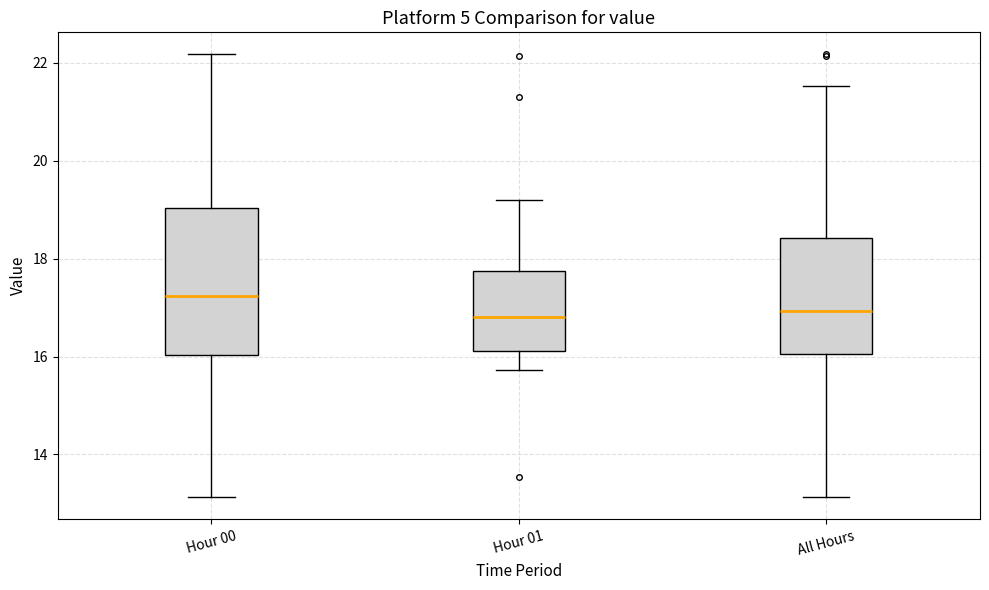

Reading left to right, transcribe this box plot: for each box, give where its median line is, the range the box spans, and where its two whiskers end, as read against the y-axis. The values are not printed on the chart, so give them approximately, as read against the axis.

Hour 00: median 17.2, box 16.0 to 19.0, whiskers 13.2 to 22.2
Hour 01: median 16.8, box 16.2 to 17.8, whiskers 15.8 to 19.2
All Hours: median 17.0, box 16.0 to 18.4, whiskers 13.2 to 21.6